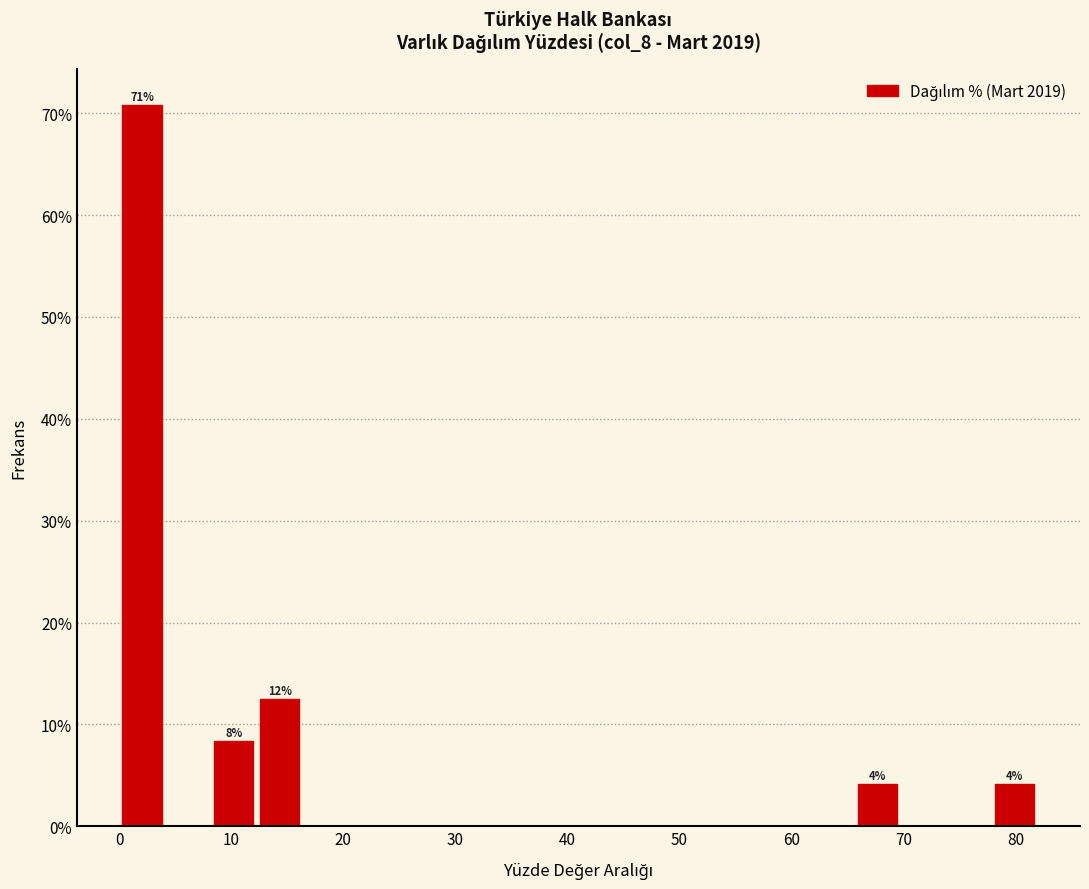

Over which range of the x-axis is the bar tallest?

0 to 4